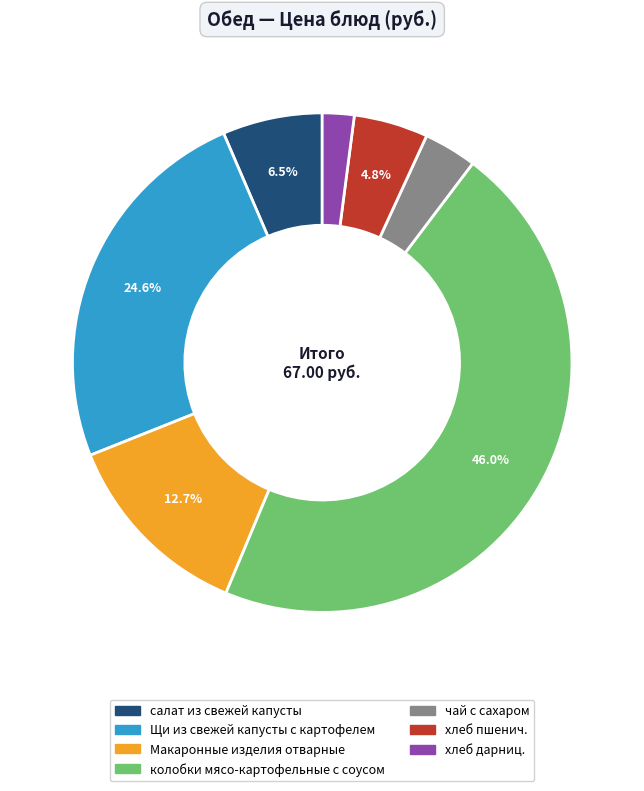

Between чай с сахаром and Макаронные изделия отварные, which is larger?

Макаронные изделия отварные